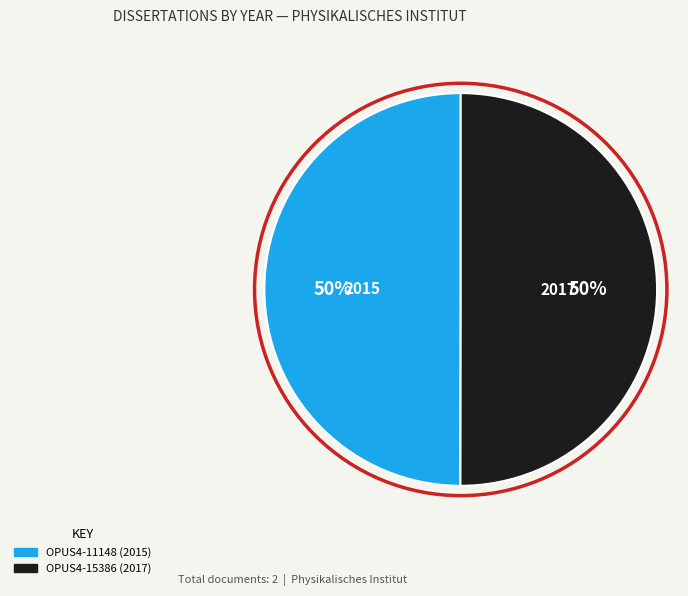

Approximately how many times larger is the value at OPUS4-11148 compared to OPUS4-15386?

1.0